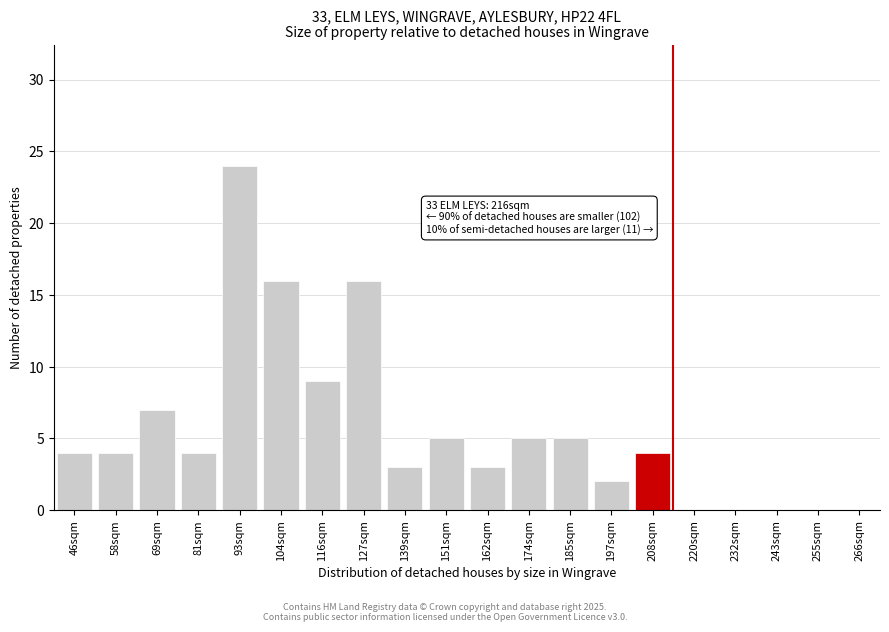

Reading left to right, transcribe all the data shown in this chart.

46sqm=4	58sqm=4	69sqm=7	81sqm=4	93sqm=24	104sqm=16	116sqm=9	127sqm=16	139sqm=3	151sqm=5	162sqm=3	174sqm=5	185sqm=5	197sqm=2	208sqm=4	220sqm=0	232sqm=0	243sqm=0	255sqm=0	266sqm=0